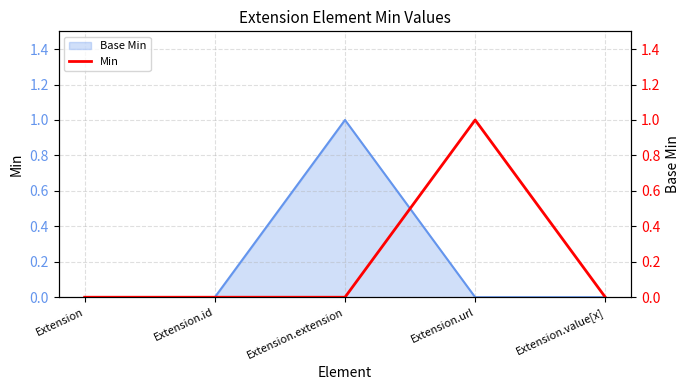

Is it true that the value at Extension is 0?

True